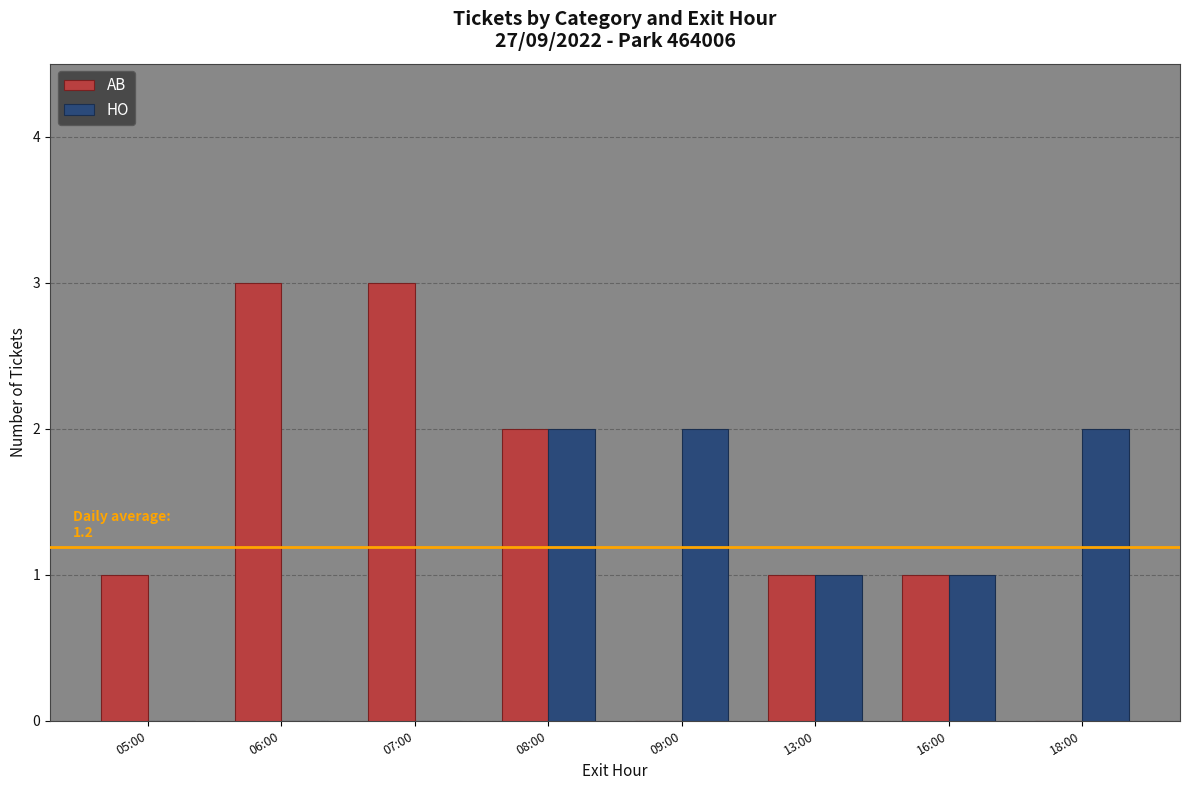

The value of AB at 16:00 is 1. True or false?

True